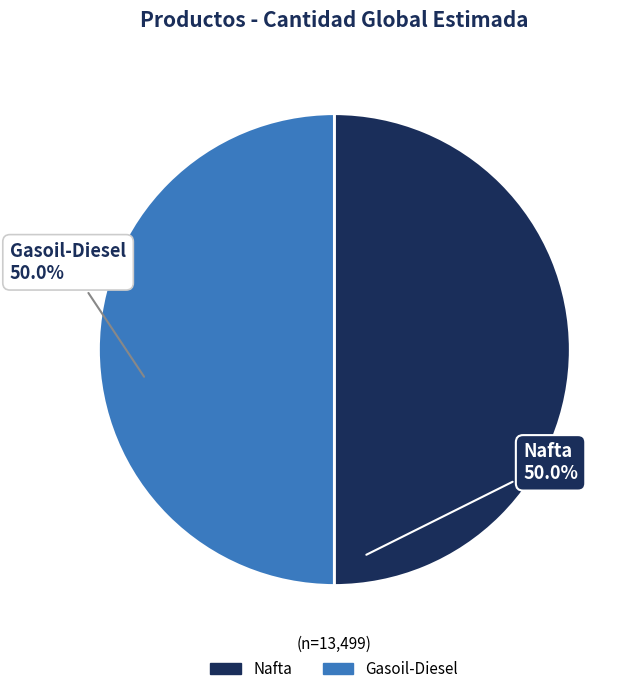

True or false: Nafta accounts for 50% of the total.

True